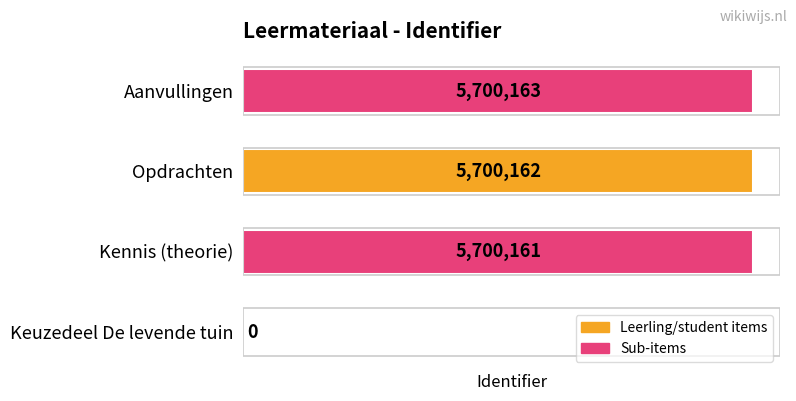

The chart shows a value of 2111436 at Aanvullingen. True or false?

False